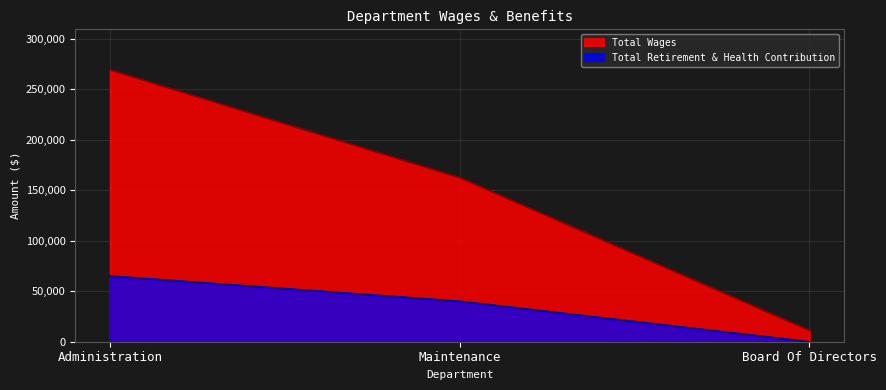

Which series has the largest total across all categories?

Total Wages